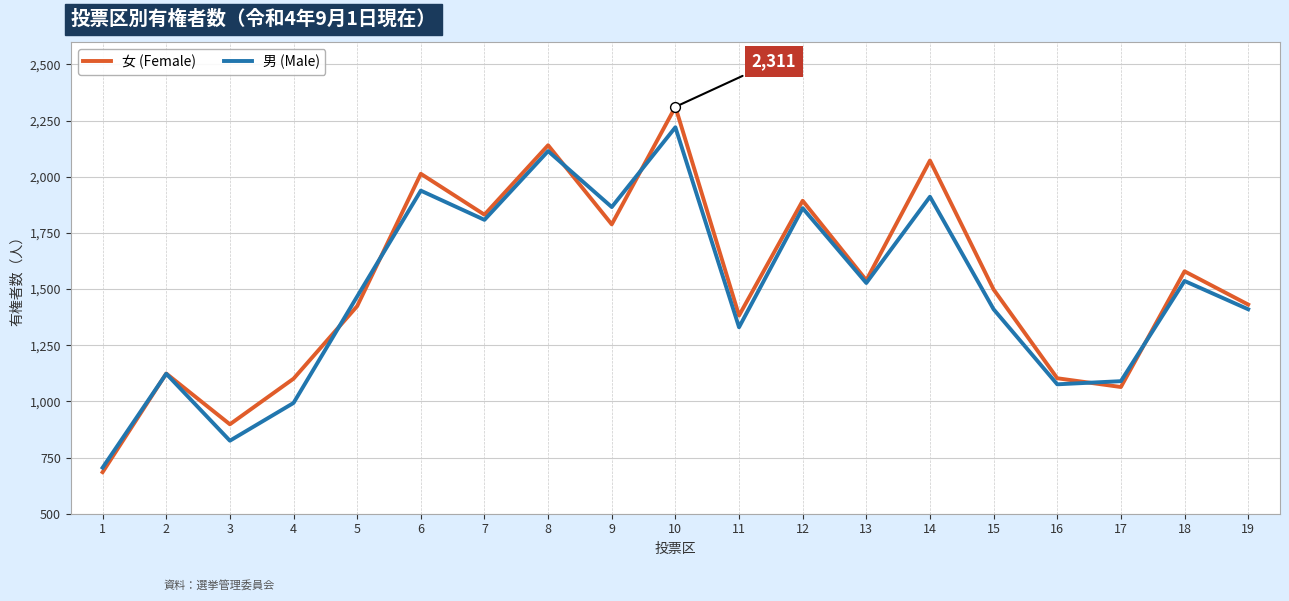

What is the difference between the highest and lowest values at 14?

161